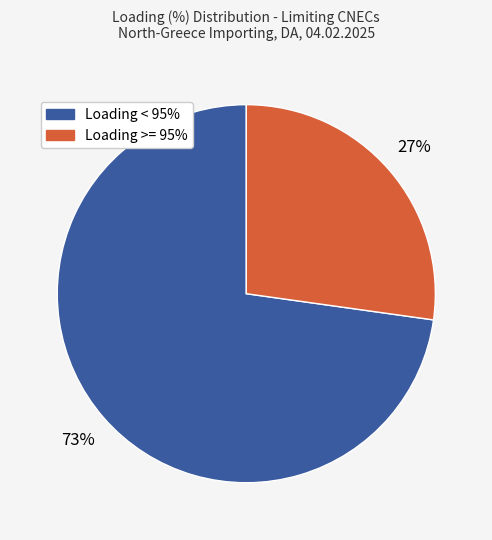

Does any single category account for the majority?

Yes